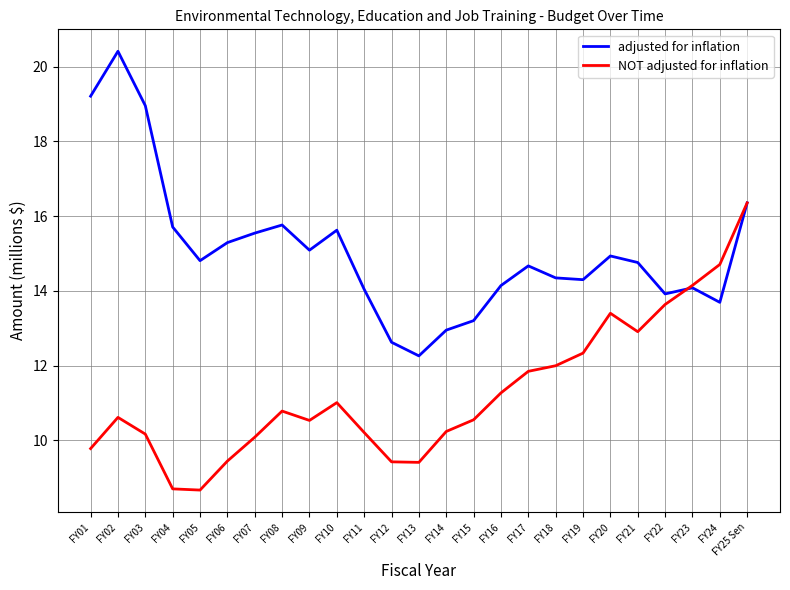

Is the value of adjusted for inflation at FY09 greater than the value of NOT adjusted for inflation at FY13?

Yes